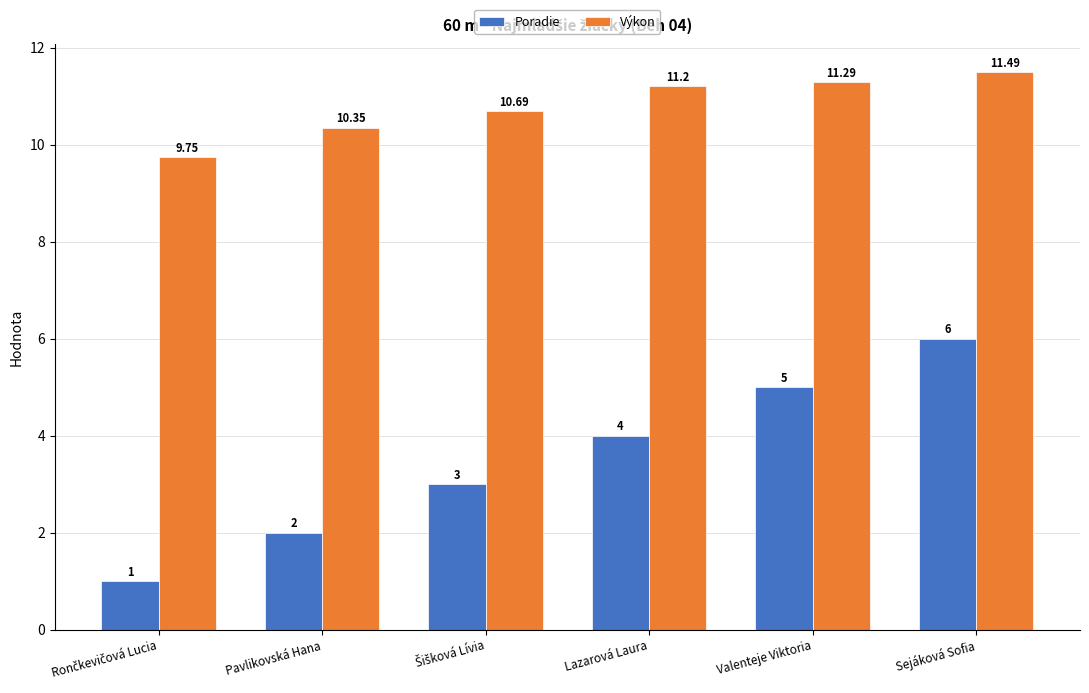

At which label does Výkon first exceed 11?

Lazarová Laura